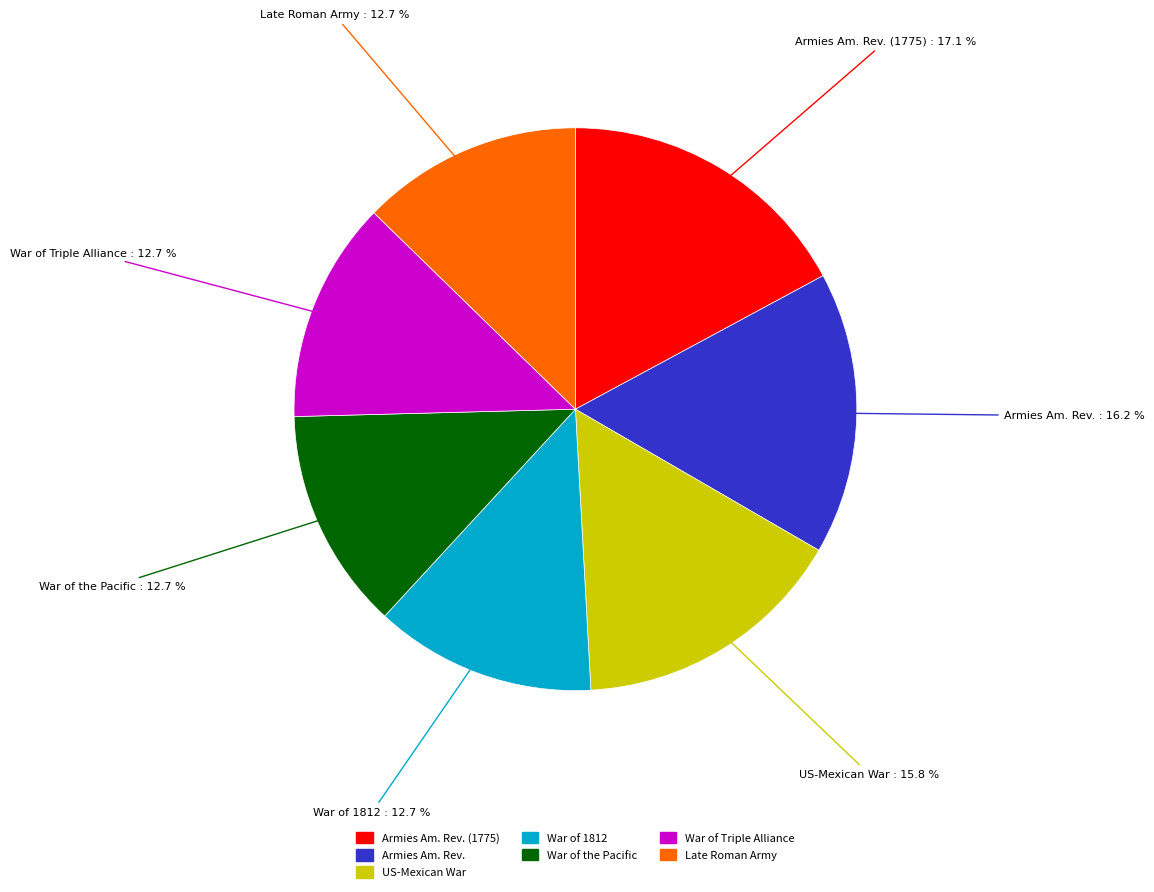

Is there a majority slice in this chart?

No